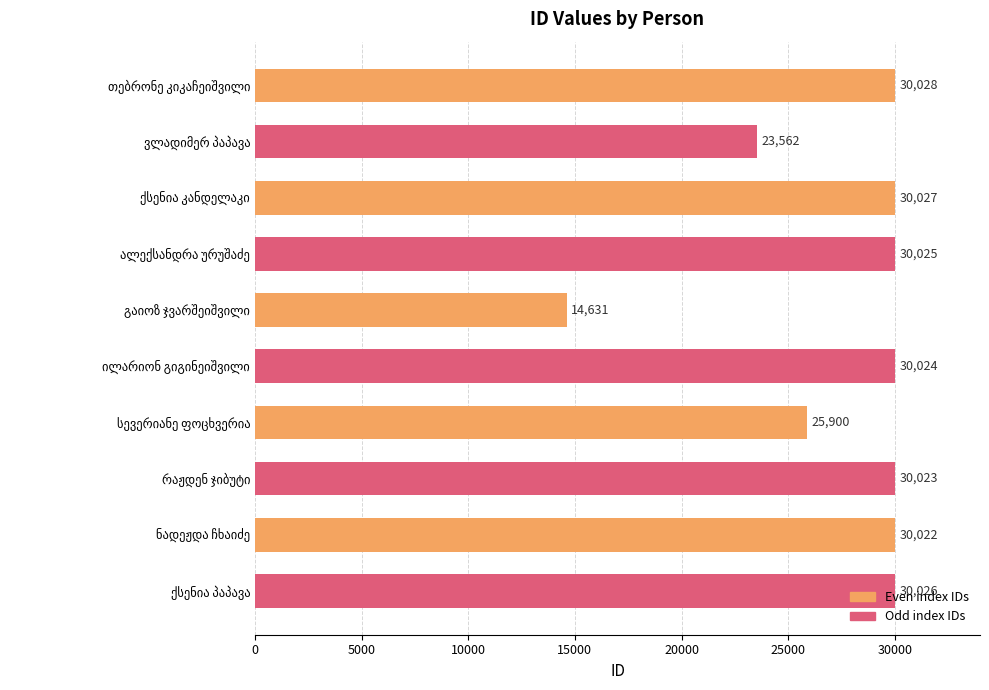

What is the average value?

27427